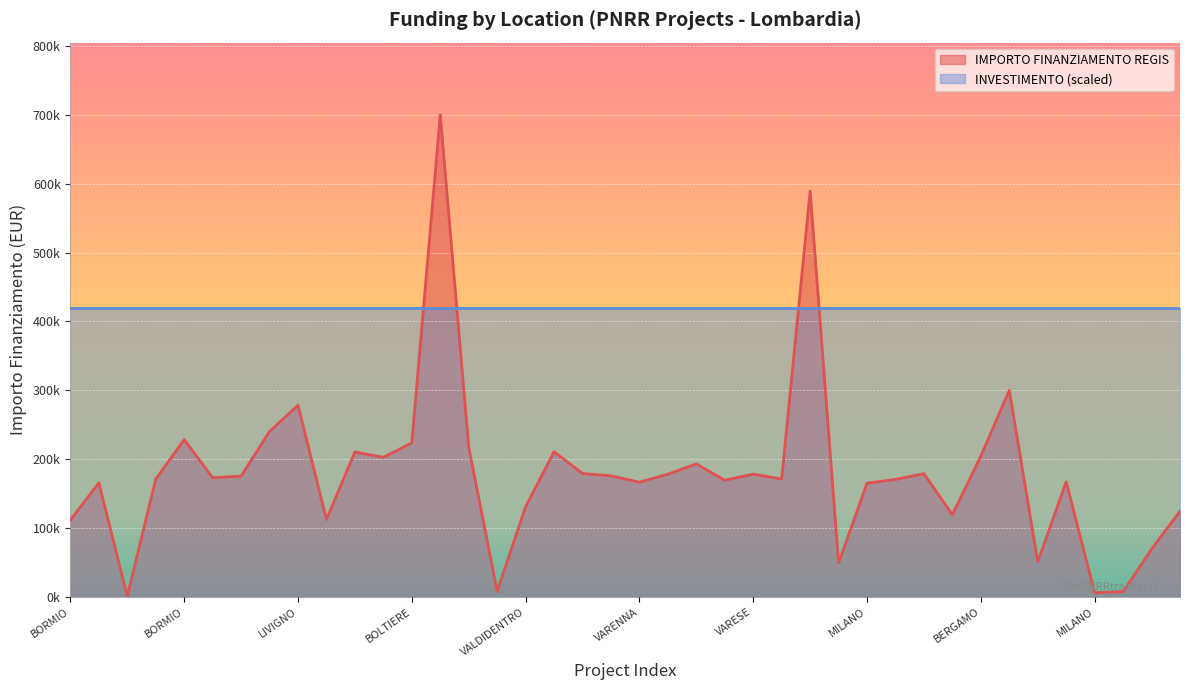

What are all the series names shown in the legend?

IMPORTO FINANZIAMENTO REGIS, INVESTIMENTO (scaled)